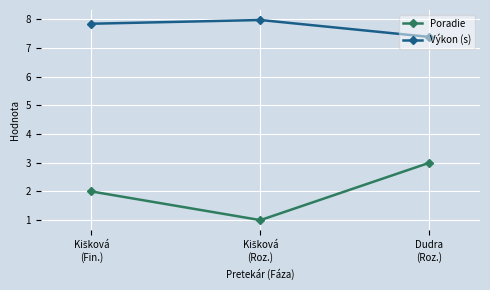

Which series has the widest spread of values?

Poradie